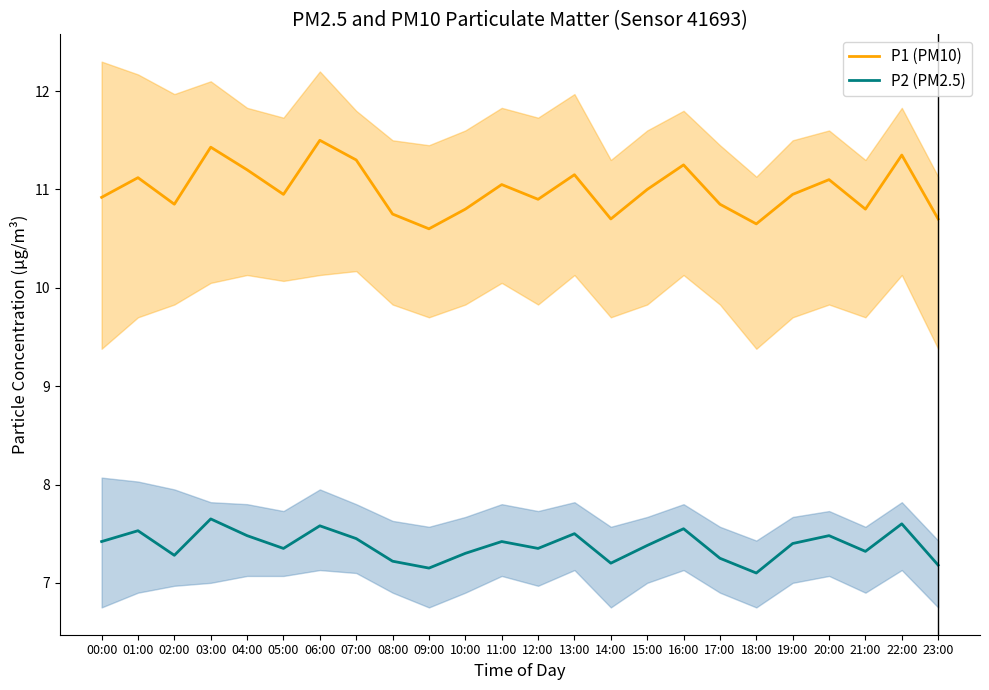

What value does the P1 (PM10) series have at 01:00?

11.1